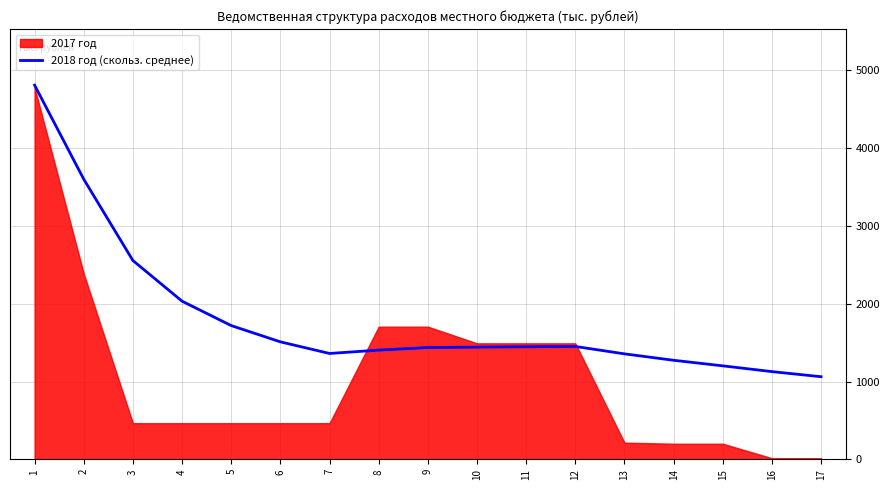

What is the highest value of the 2018 год (скольз. среднее) series?

4811.6